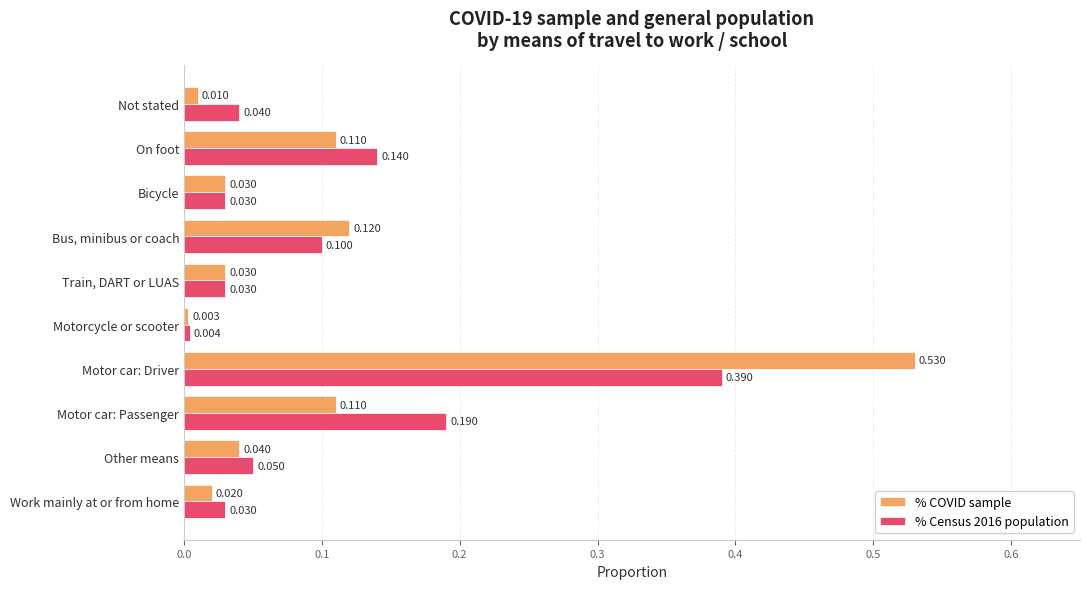

At which label is % COVID sample closest to 0?

Motorcycle or scooter